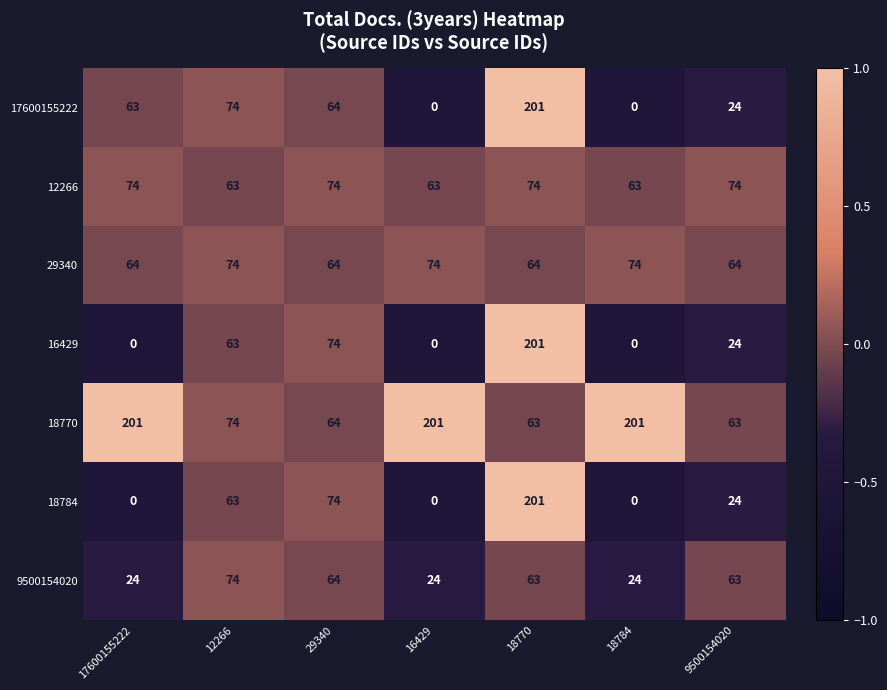

The value of 29340 at 18770 is 13. True or false?

False